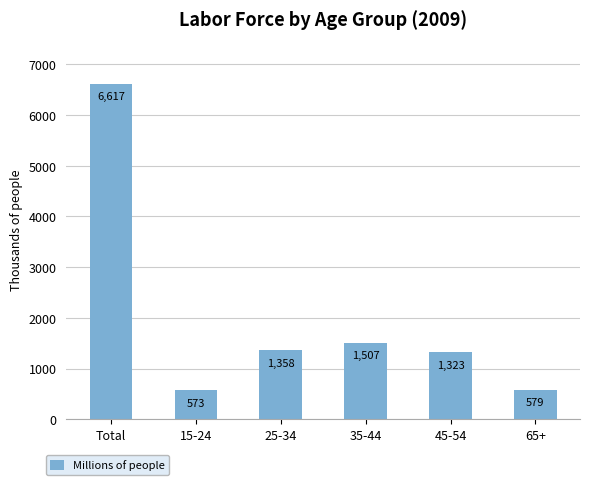

What is the change in value from 25-34 to 45-54?

-35